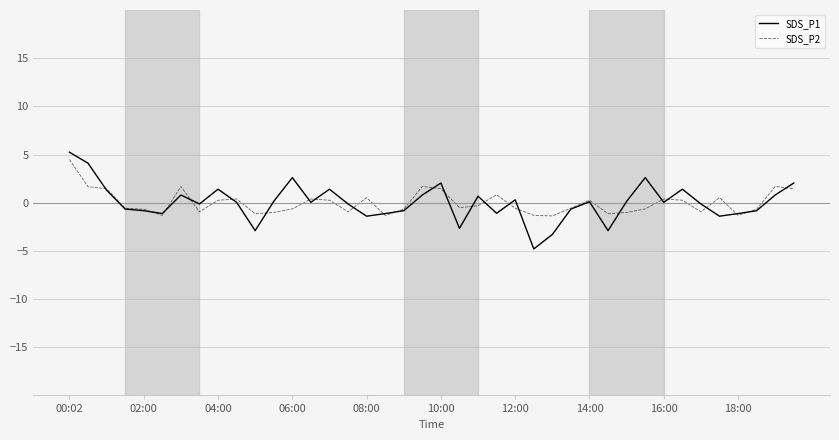

Which series has the largest range (max minus min)?

SDS_P1